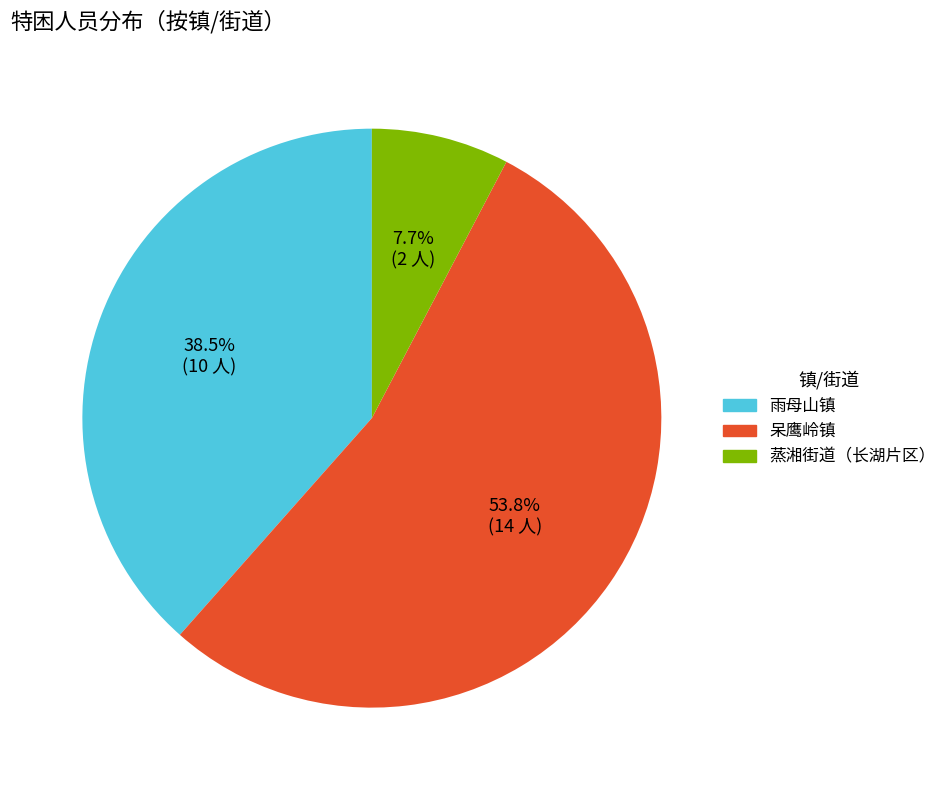

True or false: 蒸湘街道（长湖片区） accounts for 8% of the total.

True